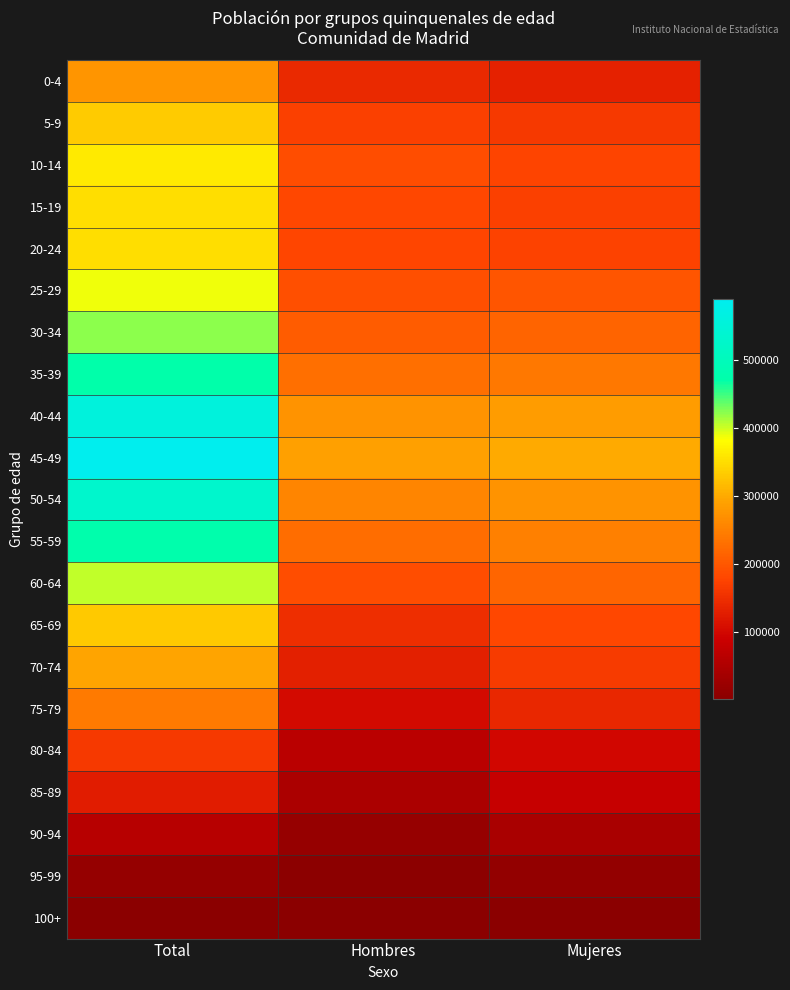

How many categories are shown in the chart?

3